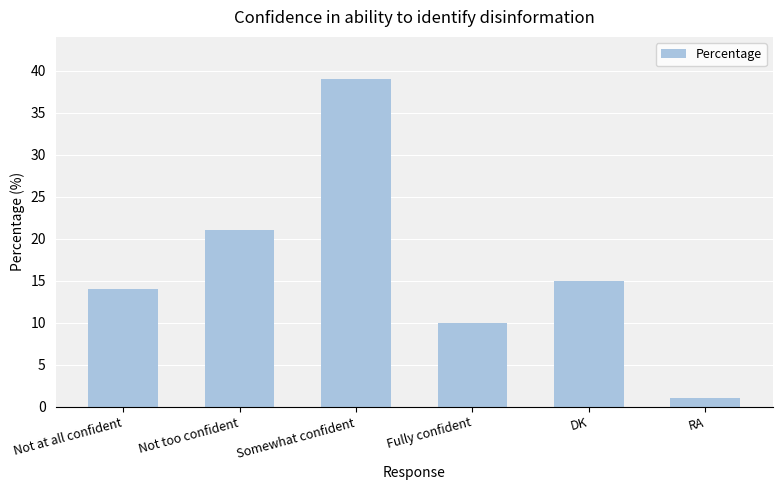

Count the number of categories in the chart.

6